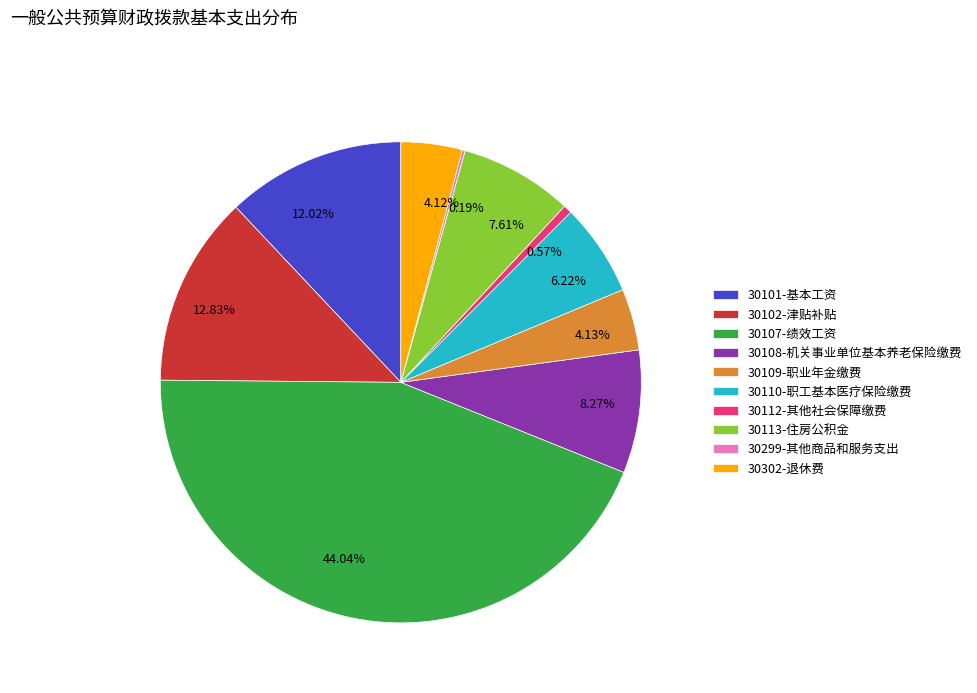

Does 30112-其他社会保障缴费 represent more than half of the total?

No